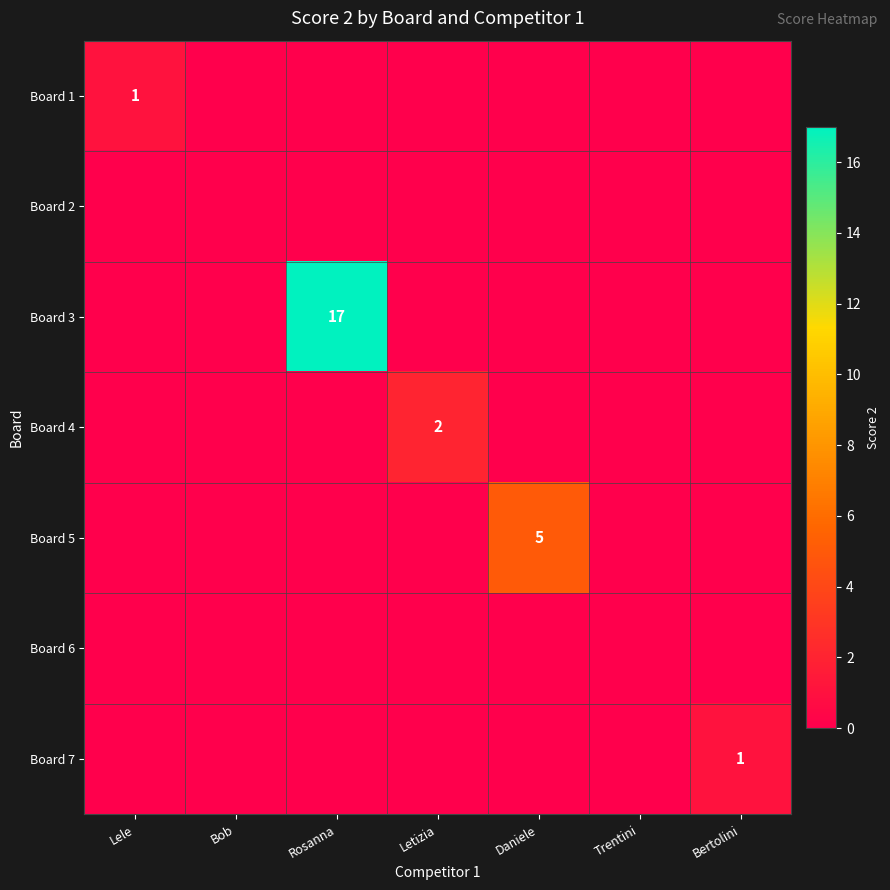

At how many categories does at least one series exceed 0?

5